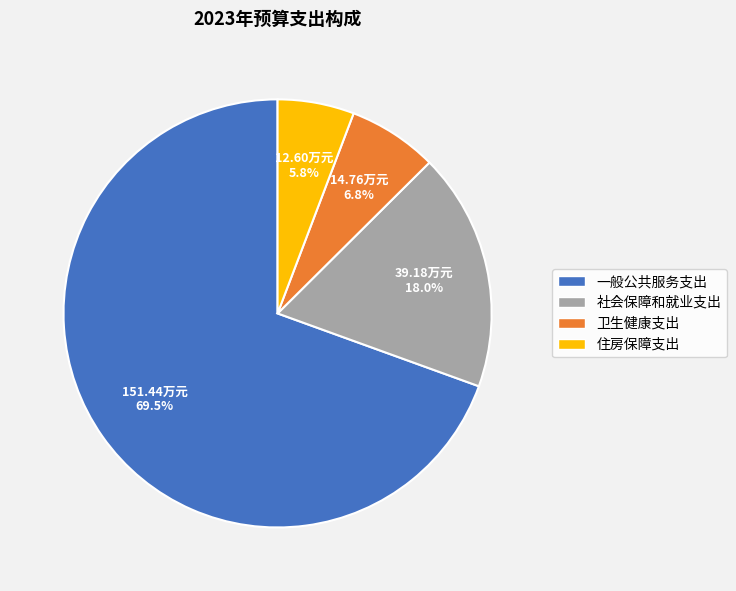

To the nearest percent, what percentage of the pie is 住房保障支出?

6%